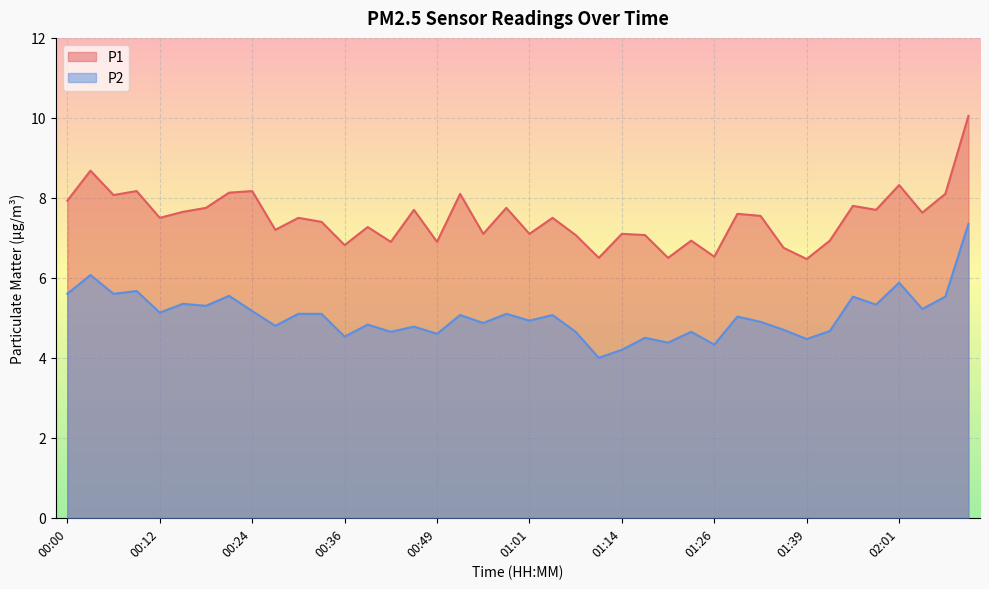

What is the total value across all series at 01:29?

12.6